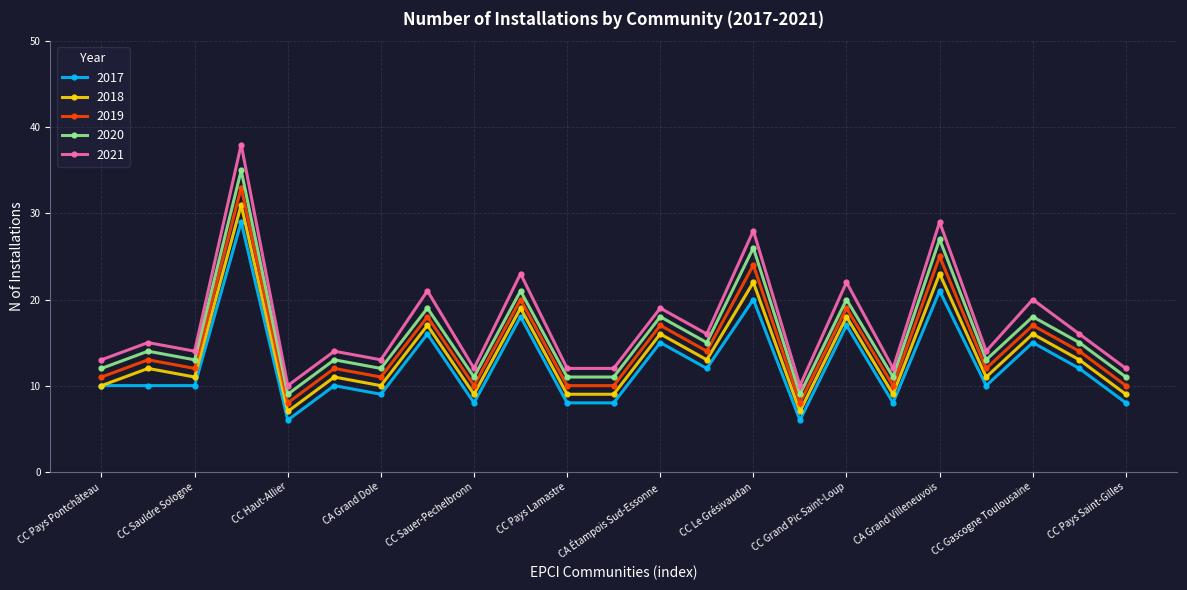

True or false: 2017 and 2020 intersect in this chart.

False